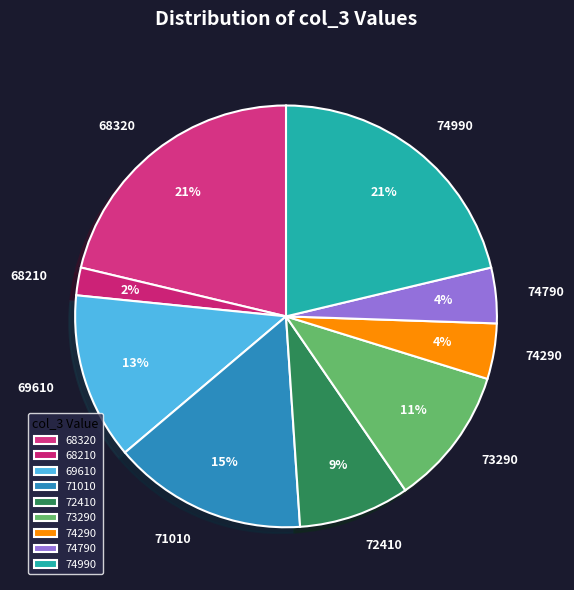

Is there any slice that represents more than half of the pie?

No